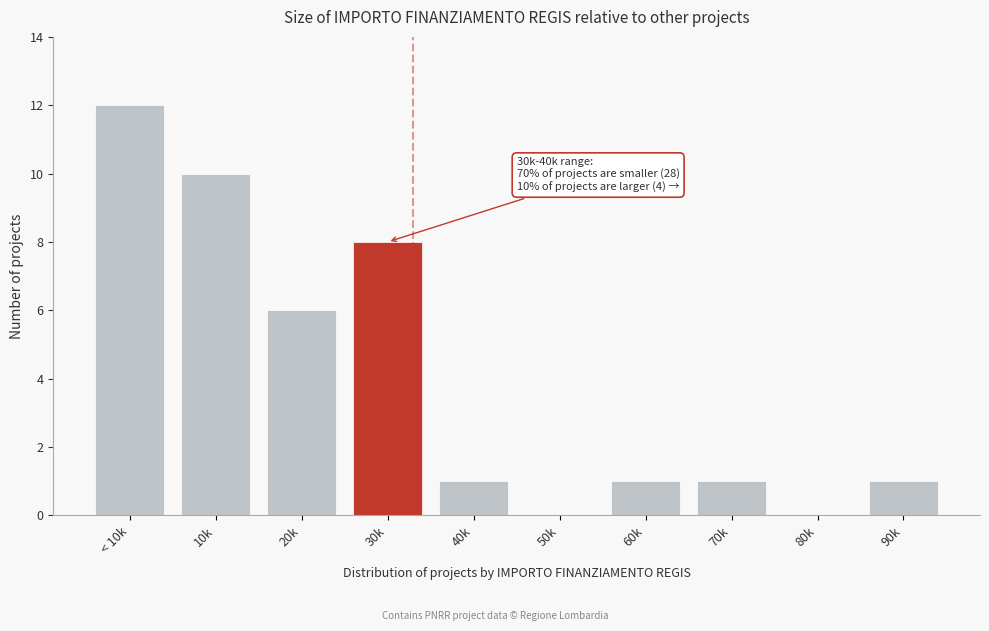

Reading left to right, transcribe all the data shown in this chart.

< 10k=12	10k=10	20k=6	30k=8	40k=1	50k=0	60k=1	70k=1	80k=0	90k=1